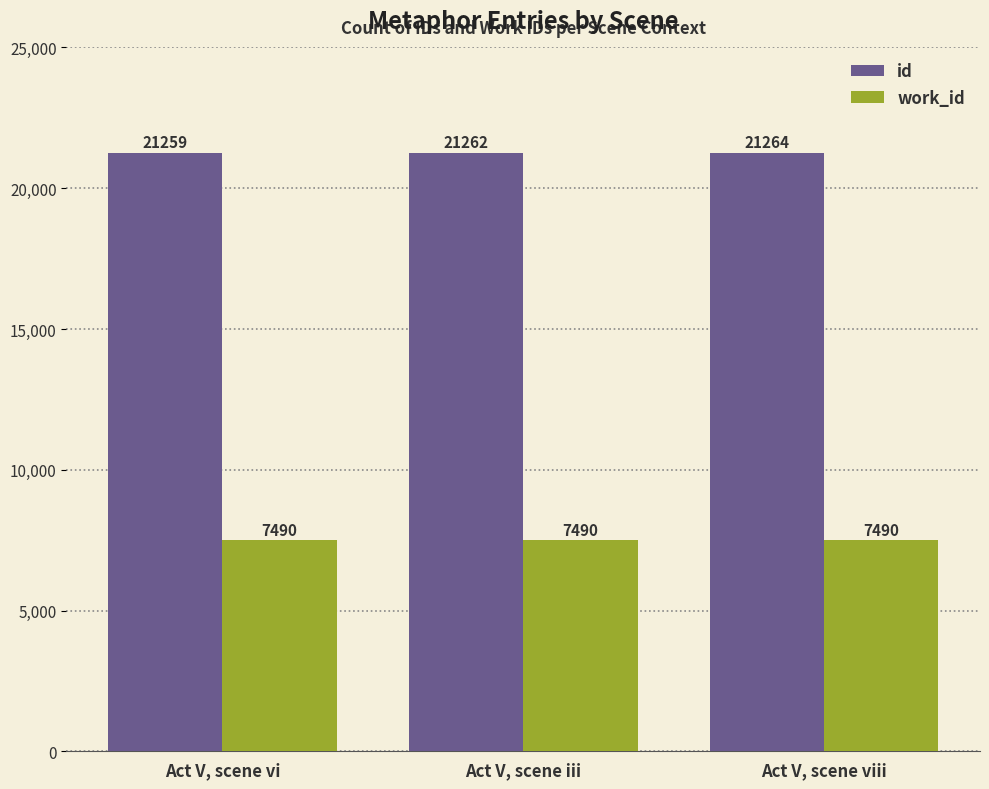

What is the sum of the id values at Act V, scene iii and Act V, scene viii?

42526